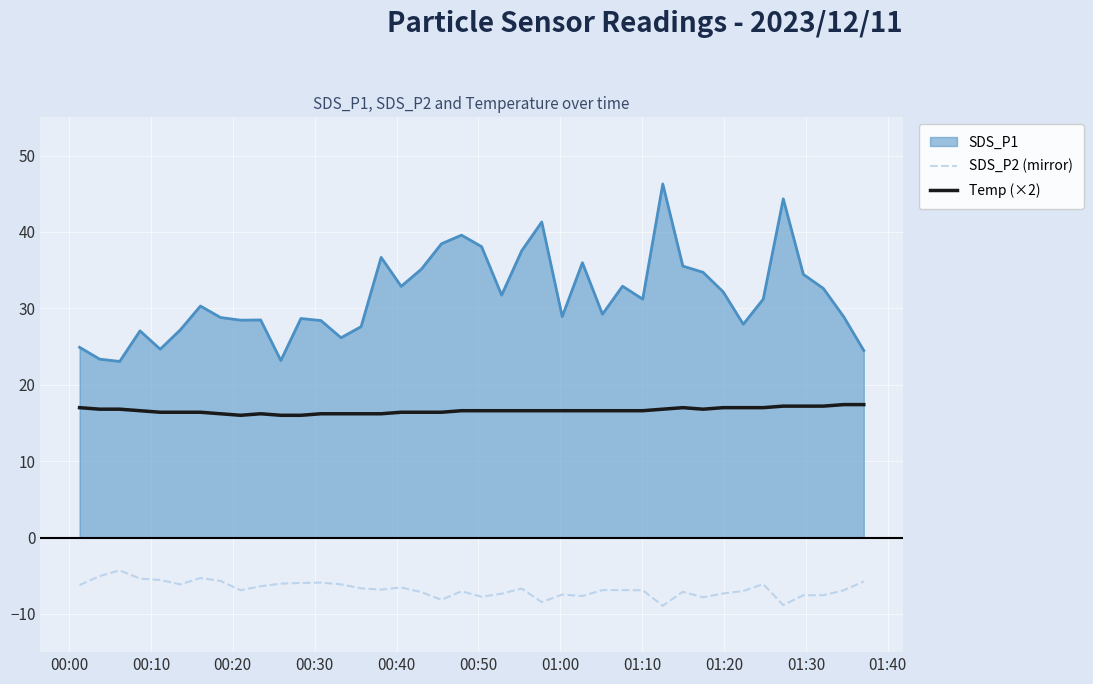

Rank the series by their average value, from highest to lowest.

SDS_P1, Temp (×2), SDS_P2 (mirror)